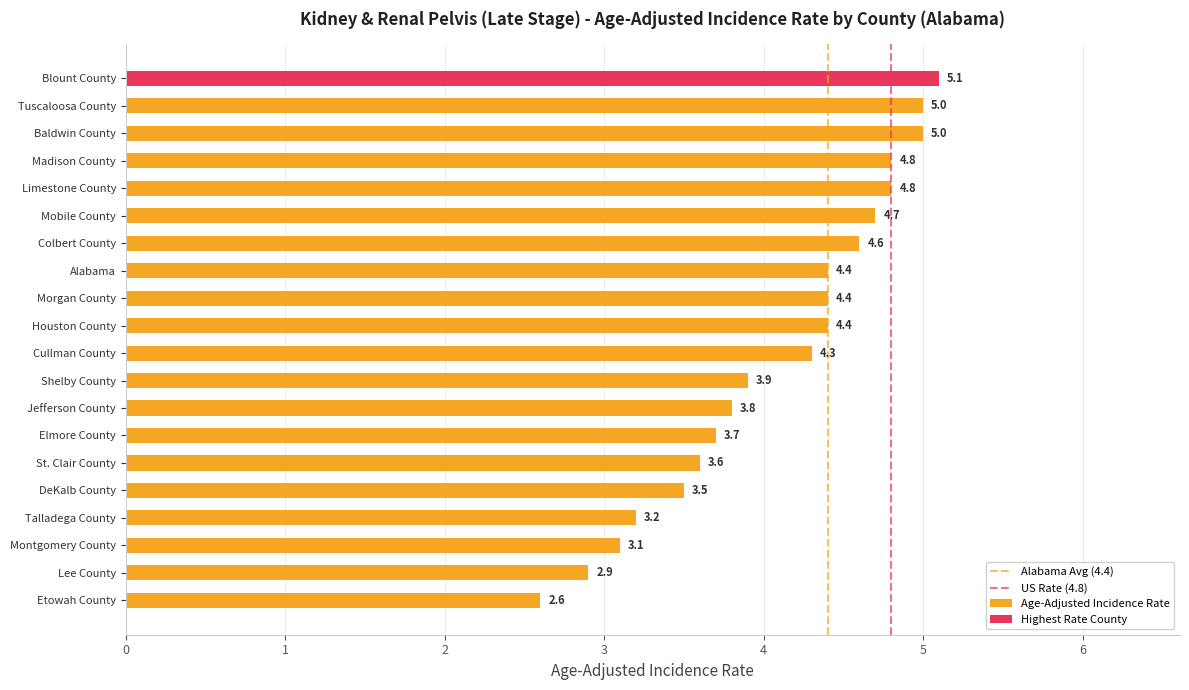

At which category does the chart reach its peak across all series?

Blount County